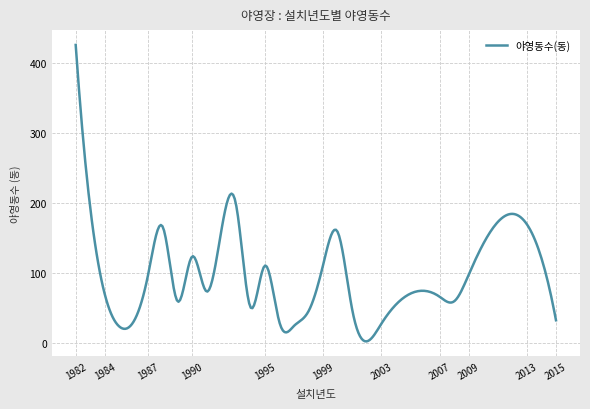

What is the greatest value displayed?

426.0